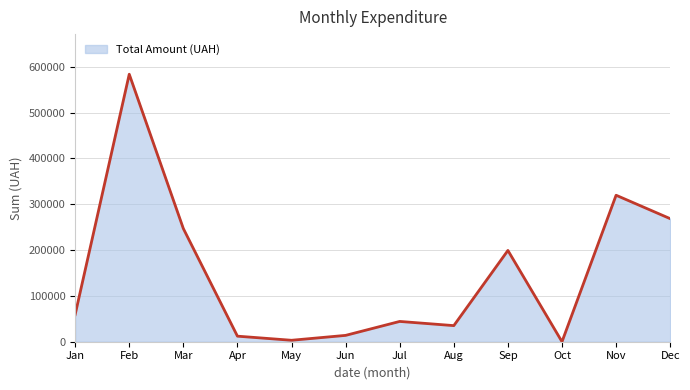

What is the average value?

148775.9